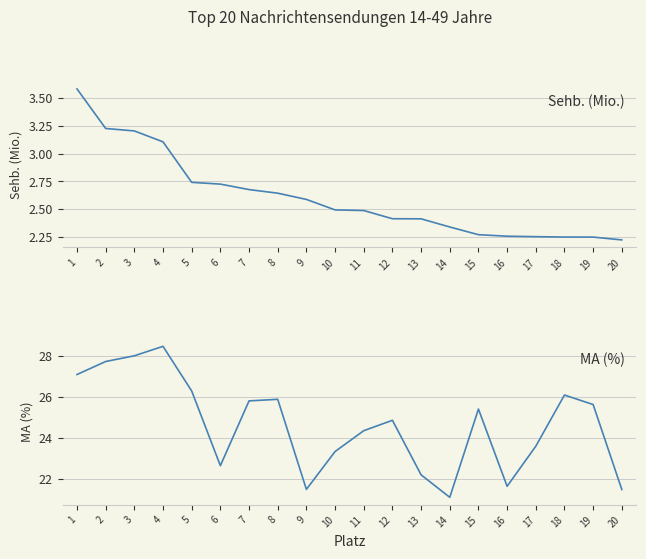

Is it true that MA (%) equals 26.3 at 5?

True